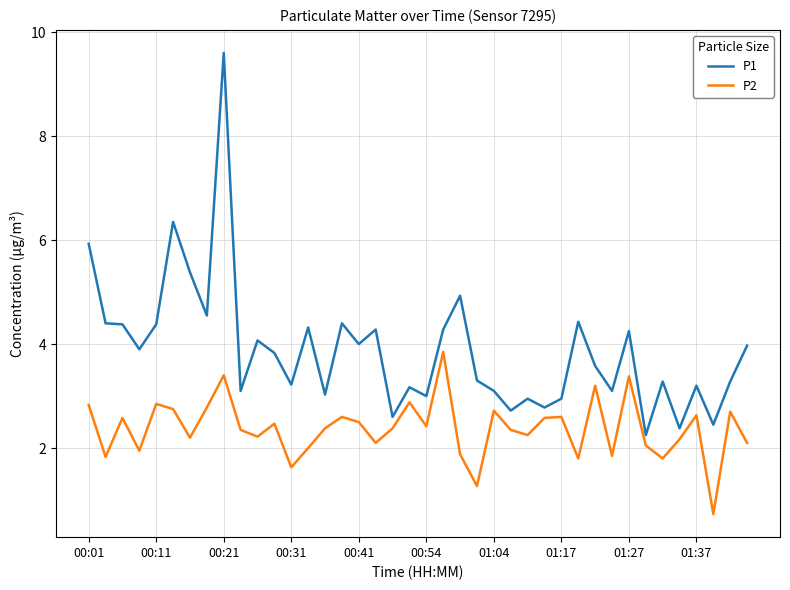

What is the highest value of the P1 series?

9.6